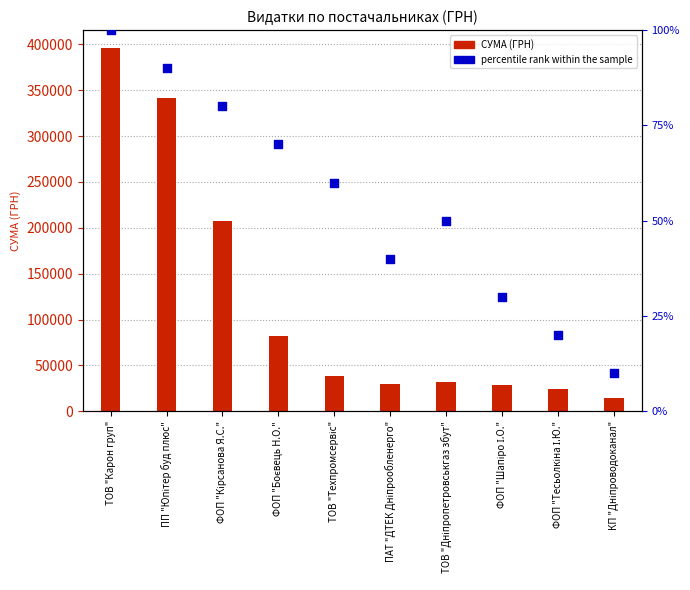

Which series has the largest total across all categories?

СУМА (ГРН)